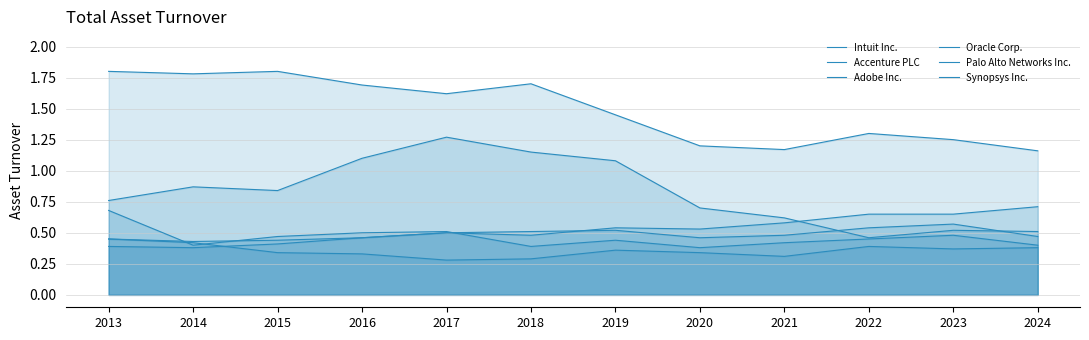

Reading left to right, transcribe all the data shown in this chart.

Intuit Inc.: 0.8	0.9	0.8	1.1	1.3	1.1	1.1	0.7	0.6	0.5	0.5	0.5
Accenture PLC: 1.8	1.8	1.8	1.7	1.6	1.7	1.4	1.2	1.2	1.3	1.2	1.2
Adobe Inc.: 0.4	0.4	0.4	0.5	0.5	0.5	0.5	0.5	0.6	0.7	0.7	0.7
Oracle Corp.: 0.5	0.4	0.3	0.3	0.3	0.3	0.4	0.3	0.3	0.4	0.4	0.4
Palo Alto Networks Inc.: 0.7	0.4	0.5	0.5	0.5	0.4	0.4	0.4	0.4	0.5	0.5	0.4
Synopsys Inc.: 0.5	0.4	0.4	0.5	0.5	0.5	0.5	0.5	0.5	0.5	0.6	0.5